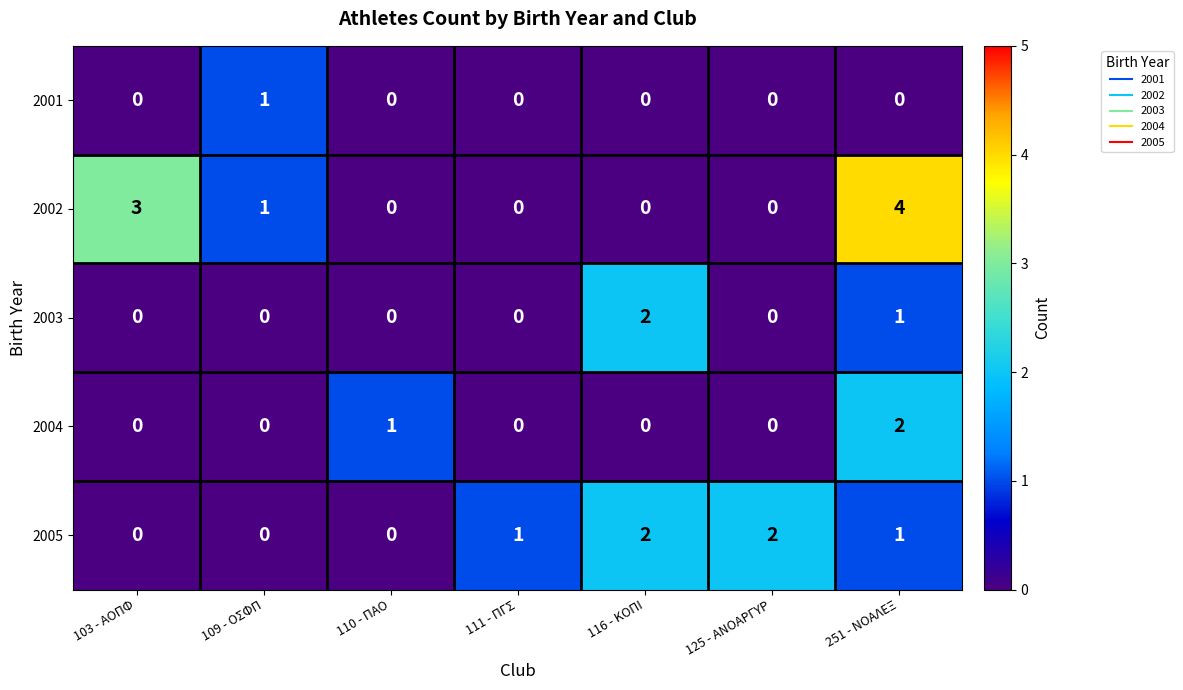

What is the total value across all series at 251 - ΝΟΑΛΕΞ?

8